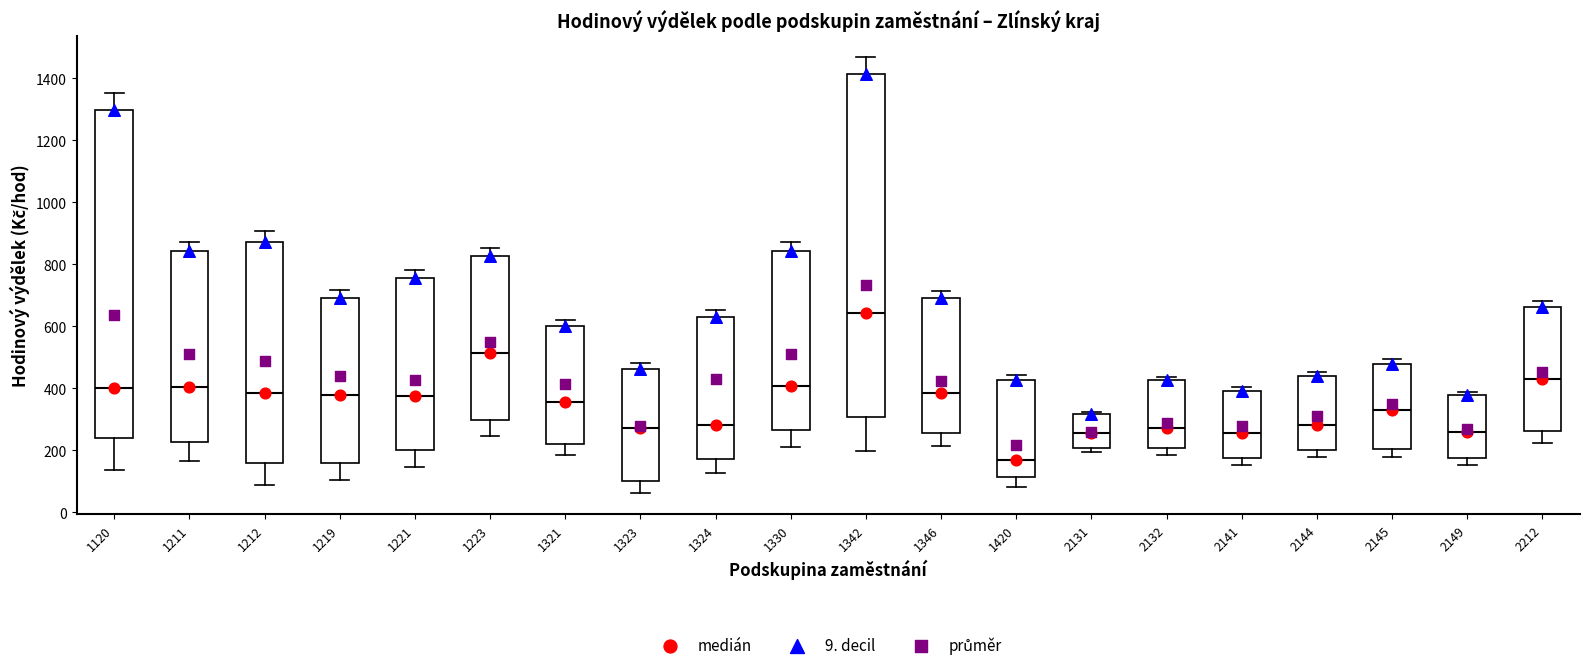

Where is the lower edge of the box at x = 1330 on the y-axis? The values are not printed on the chart, so give them approximately, as read against the axis.

260